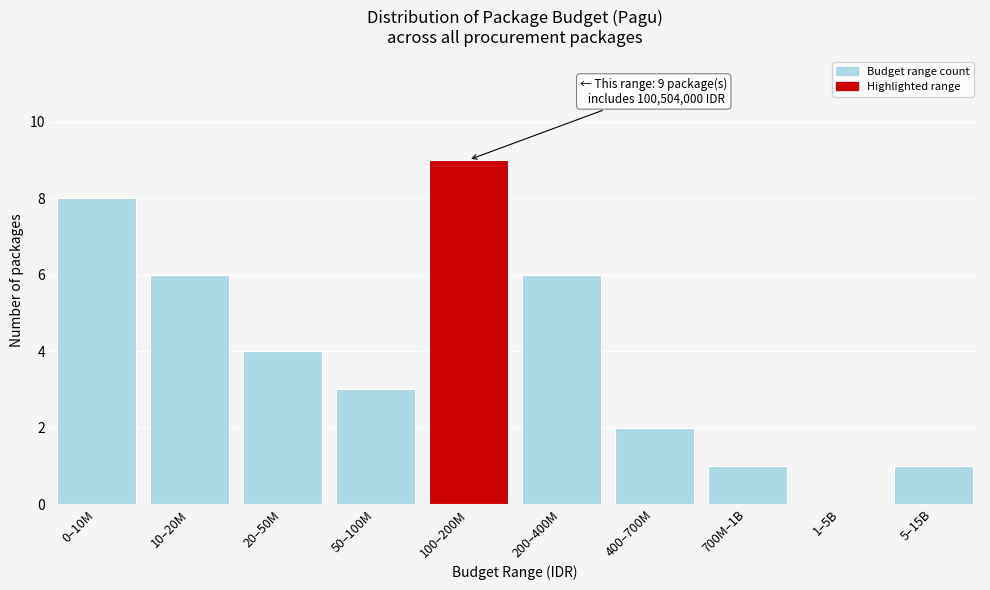

Reading left to right, list all the values displayed in this chart.

0–10M=8	10–20M=6	20–50M=4	50–100M=3	100–200M=9	200–400M=6	400–700M=2	700M–1B=1	1–5B=0	5–15B=1